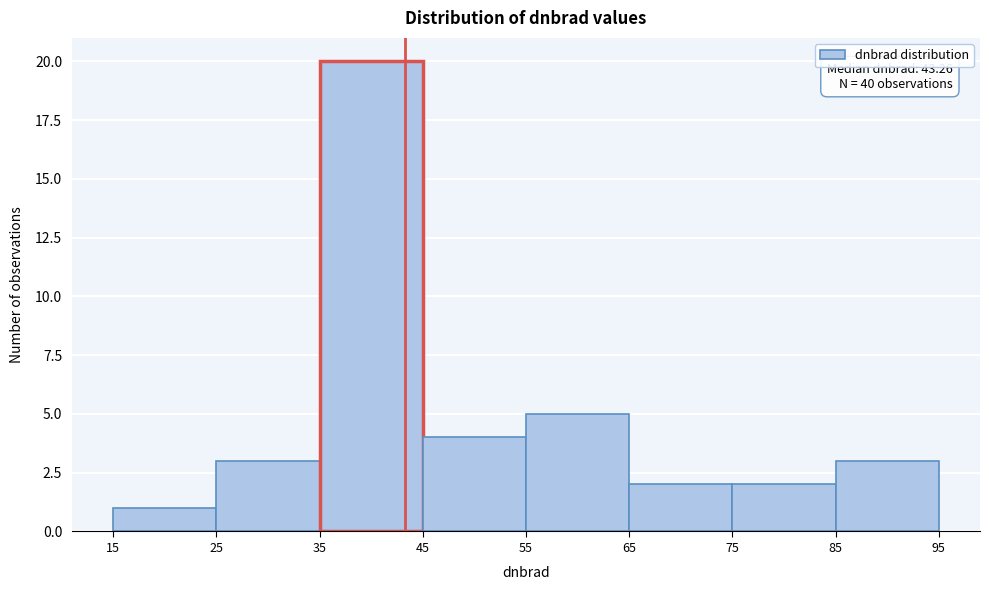

Over which range of the x-axis is the bar tallest?

35 to 45